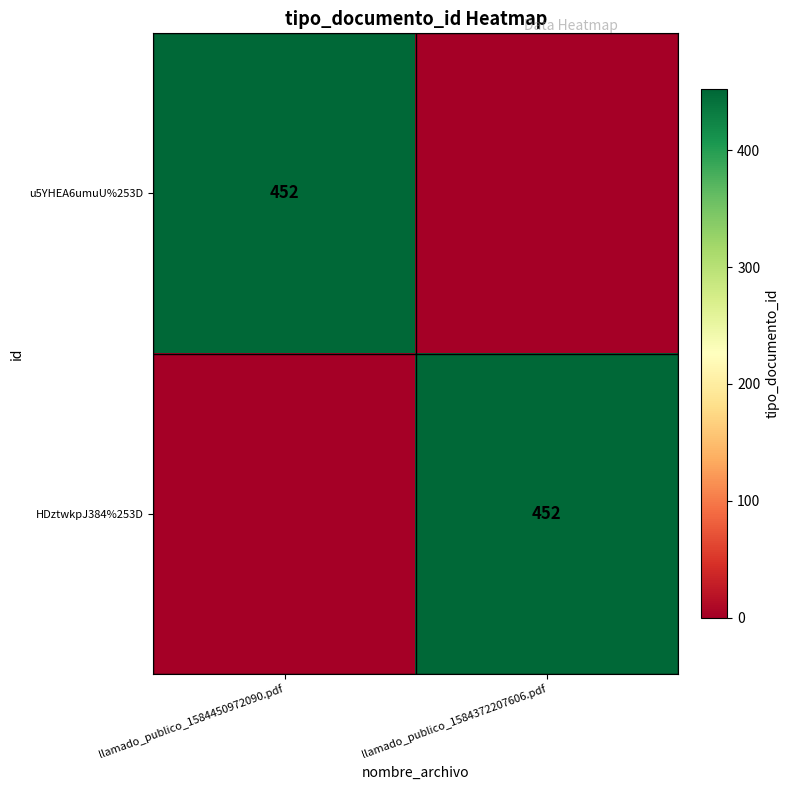

Is it true that HDztwkpJ384%253D equals 452 at llamado_publico_1584372207606.pdf?

True